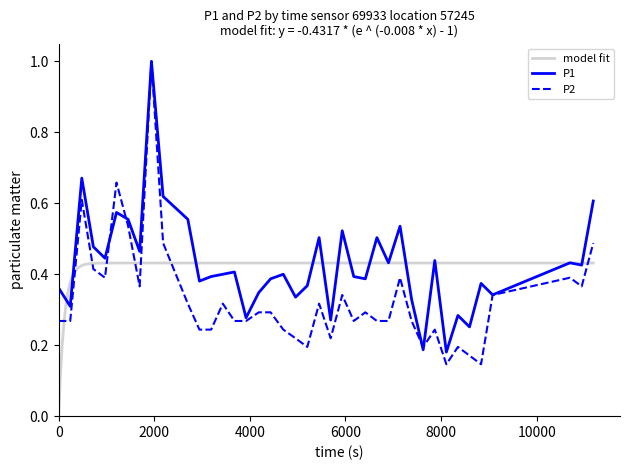

Does the chart display data point markers on the line(s)?

No